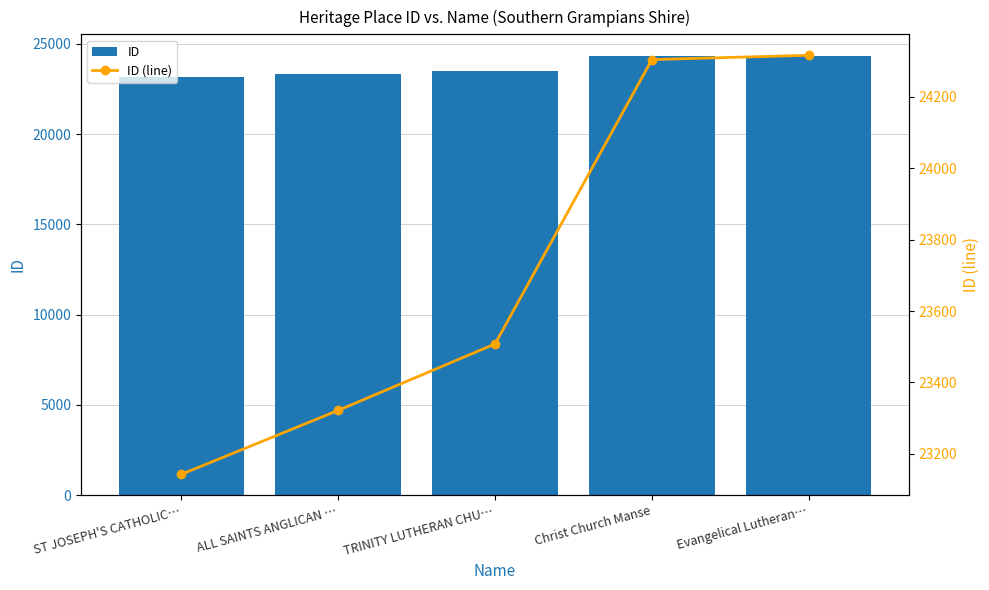

Where is ID nearest to the value 23729?

TRINITY LUTHERAN CHU…